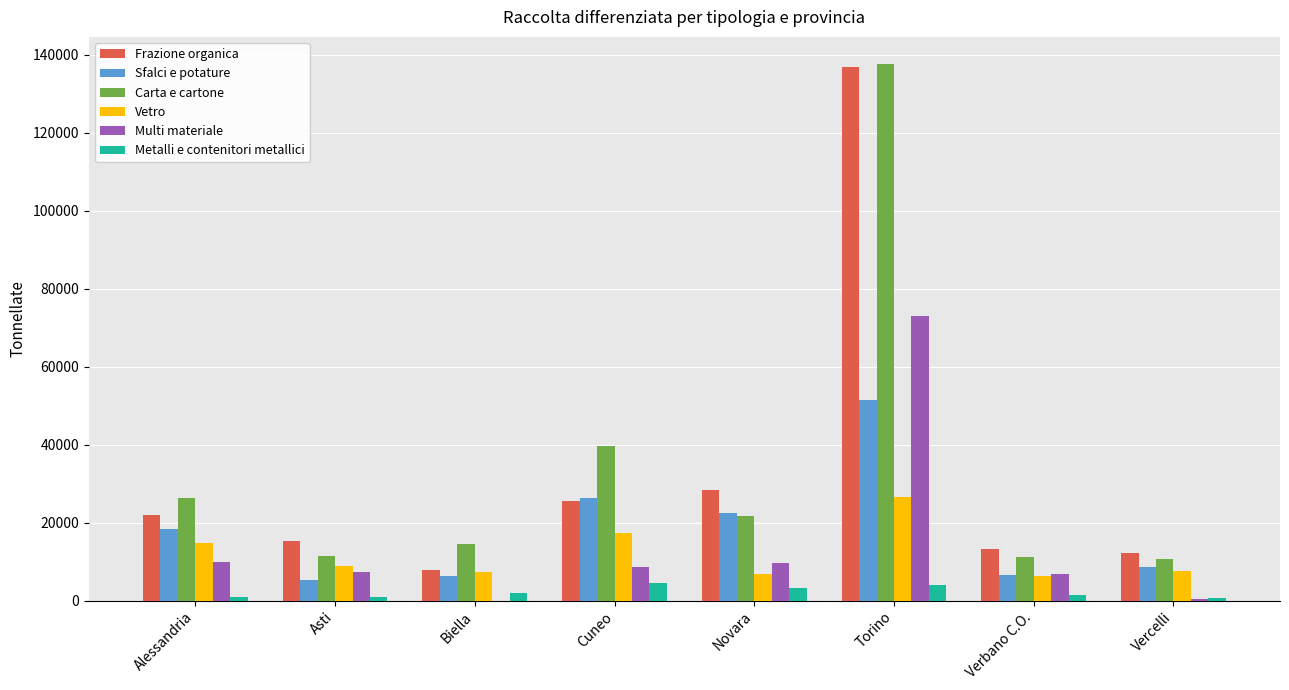

At which label does Sfalci e potature reach its peak?

Torino